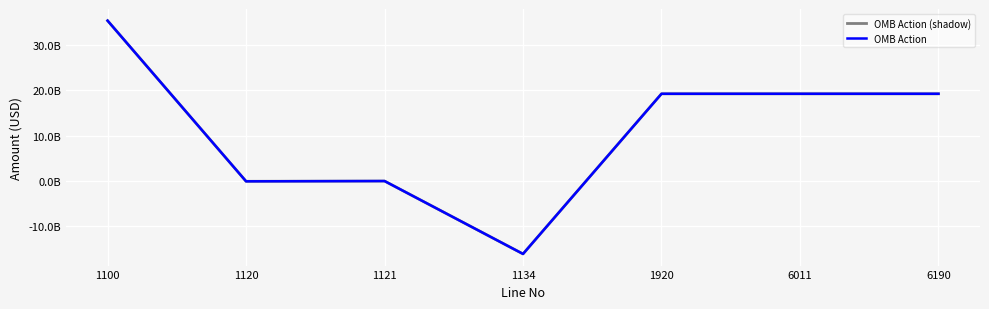

Does the chart display data point markers on the line(s)?

No